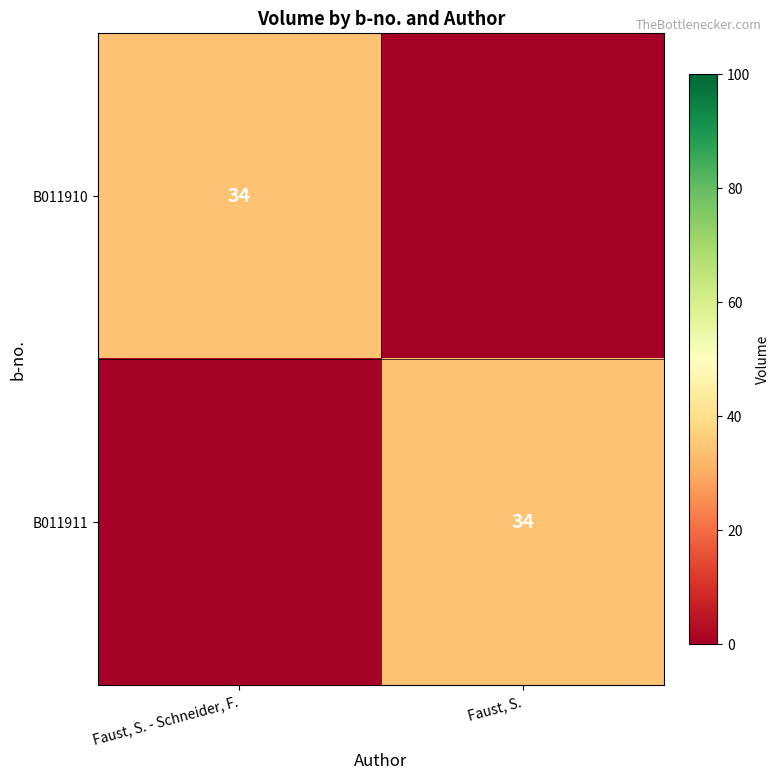

Which has a higher value, Faust, S. - Schneider, F. or Faust, S.?

Faust, S. - Schneider, F.